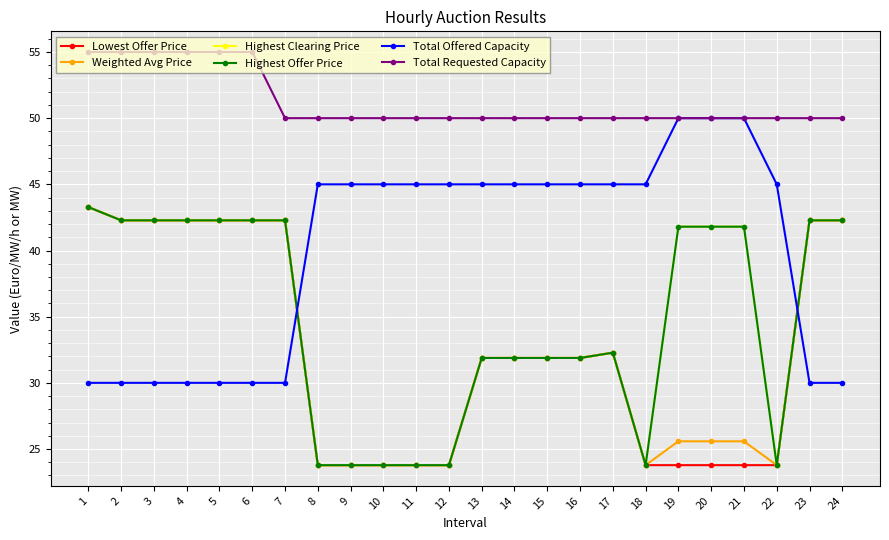

True or false: Lowest Offer Price and Highest Offer Price intersect in this chart.

False